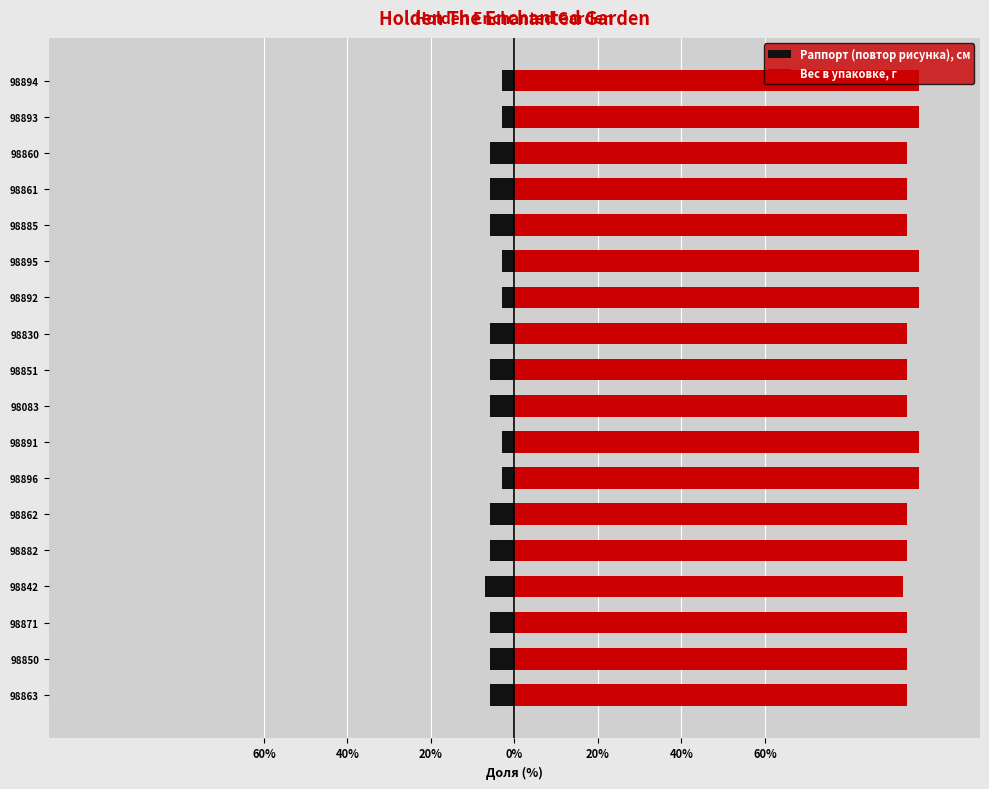

Is the value of Вес в упаковке, г at 98895 greater than the value of Раппорт (повтор рисунка), см at 98851?

Yes